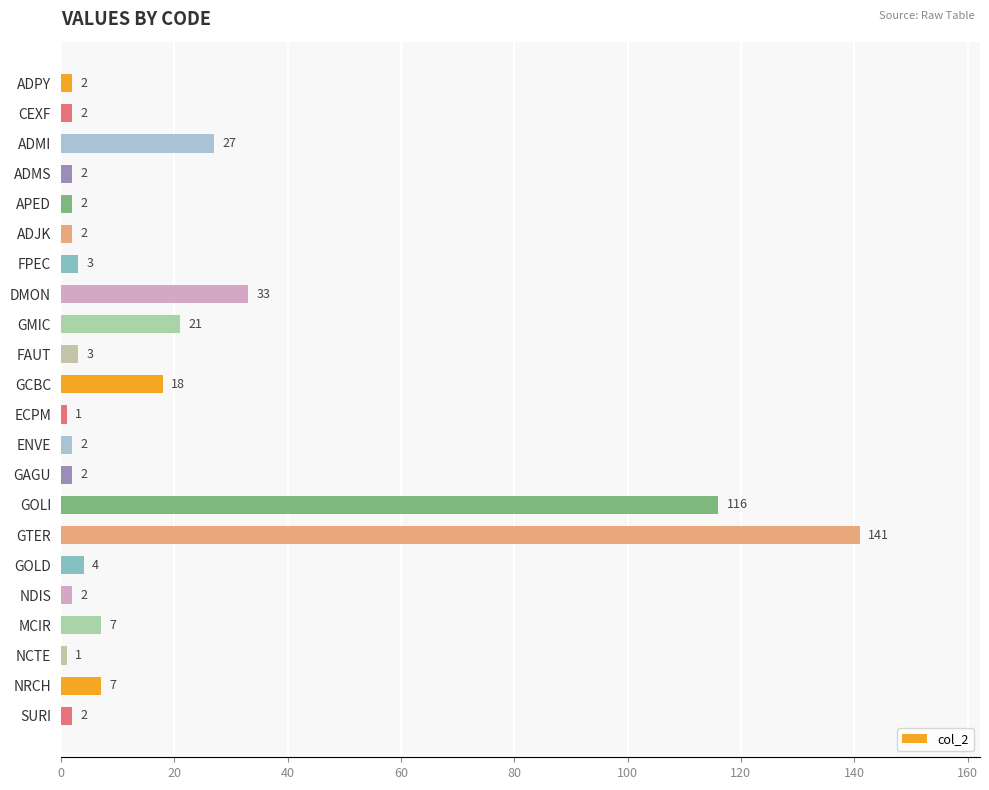

What is the sum of all values?

400